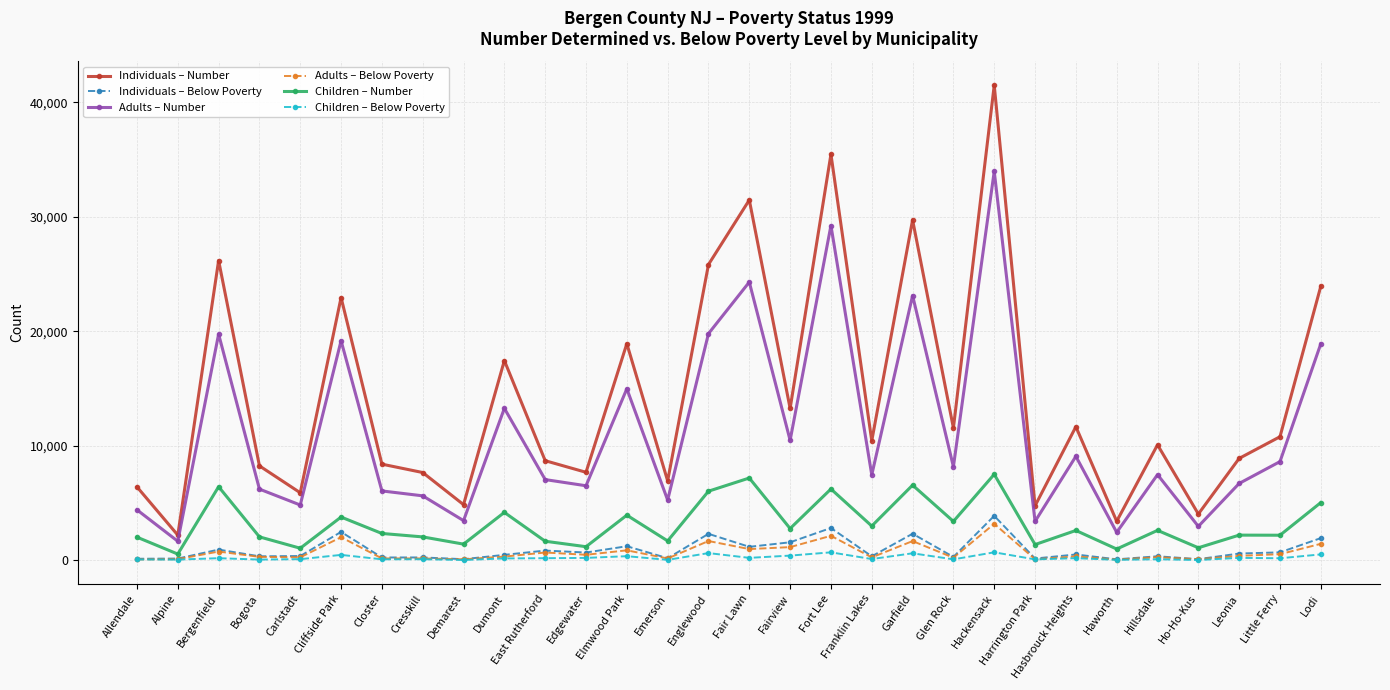

True or false: Children – Number has a value of 6549 at Garfield.

True